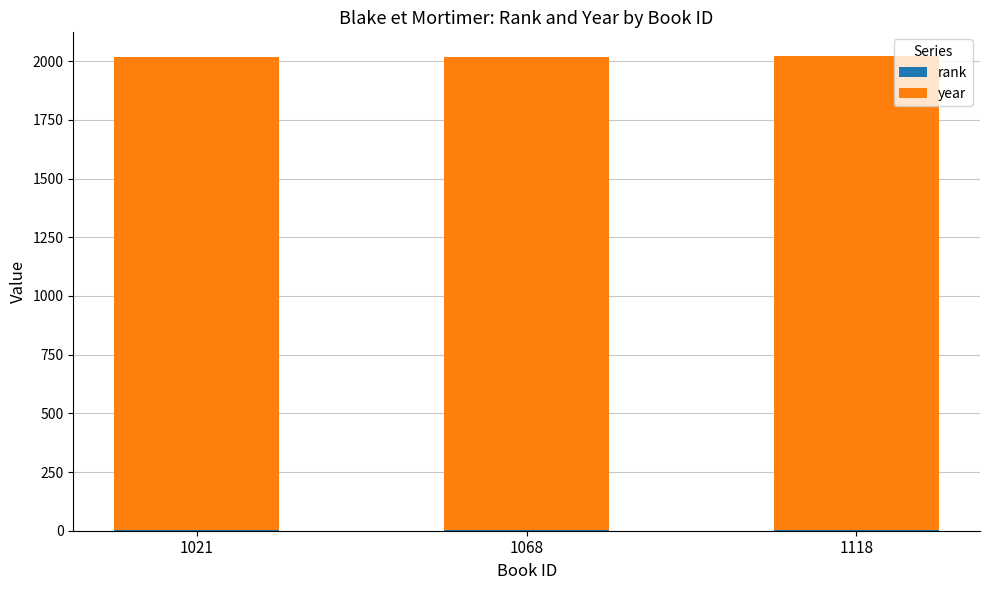

Are the bars grouped side by side (vs. stacked)?

No